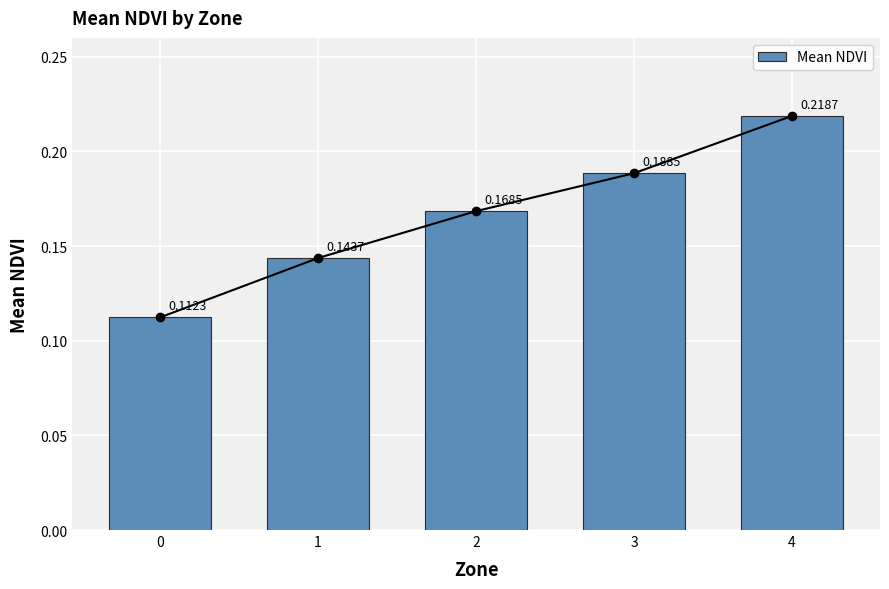

How many categories are shown in the chart?

5